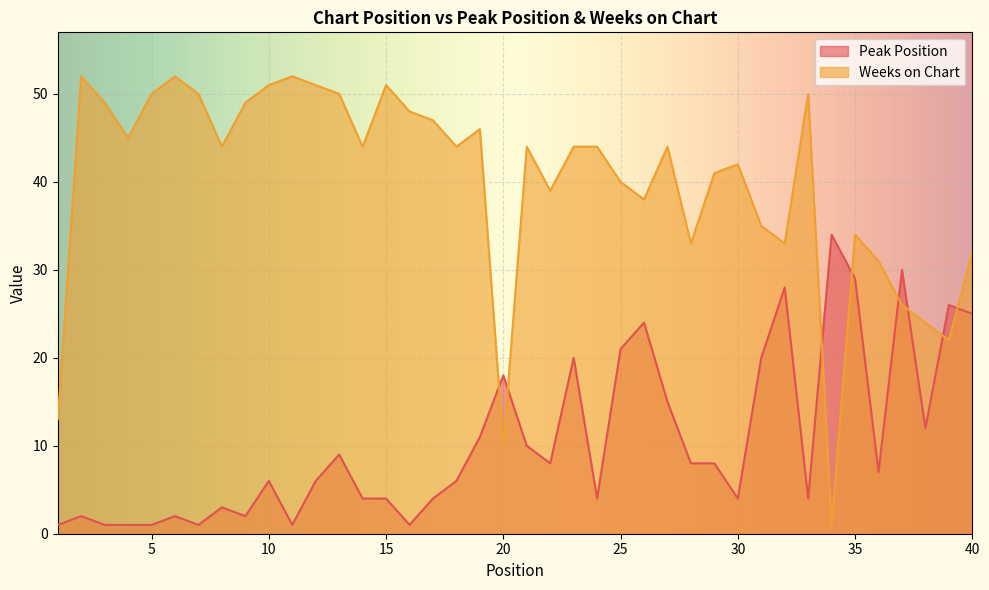

At which category is the sum across all series the highest?

23